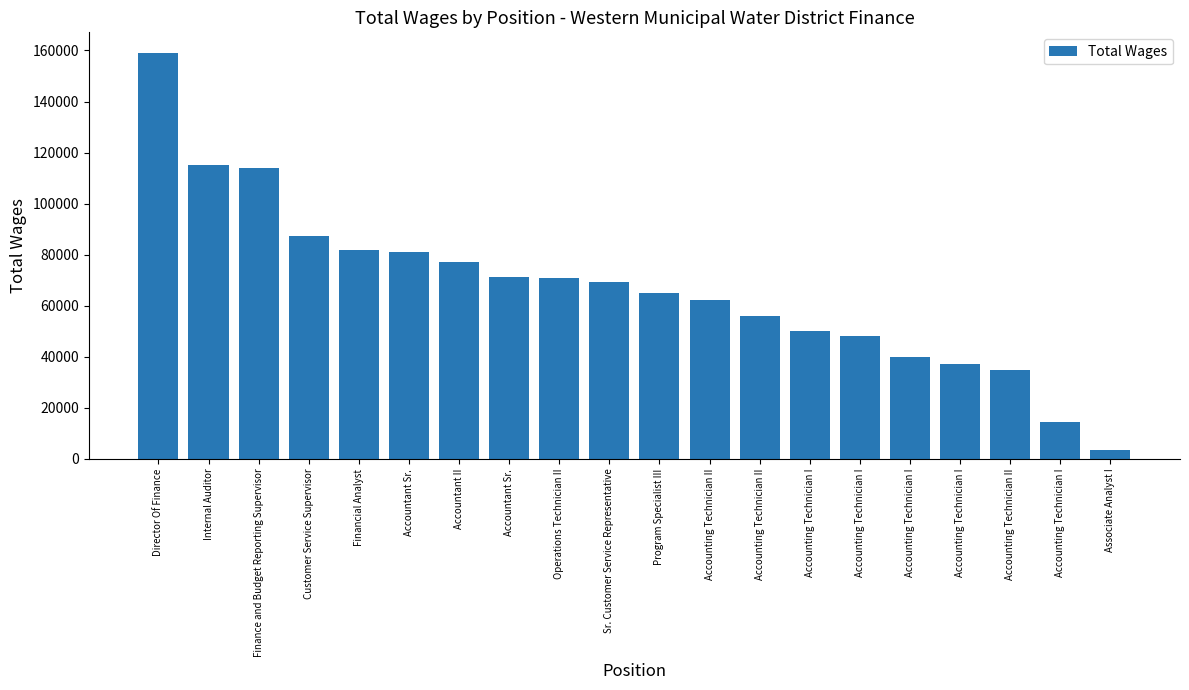

Reading left to right, list all the values displayed in this chart.

Director Of Finance=159147	Internal Auditor=115153	Finance and Budget Reporting Supervisor=114152	Customer Service Supervisor=87508	Financial Analyst=81934	Accountant Sr.=80976	Accountant II=77159	Accountant Sr.=71144	Operations Technician II=70888	Sr. Customer Service Representative=69320	Program Specialist III=65044	Accounting Technician II=62113	Accounting Technician II=56020	Accounting Technician I=50302	Accounting Technician I=48304	Accounting Technician I=39961	Accounting Technician I=37206	Accounting Technician II=34741	Accounting Technician I=14474	Associate Analyst I=3461